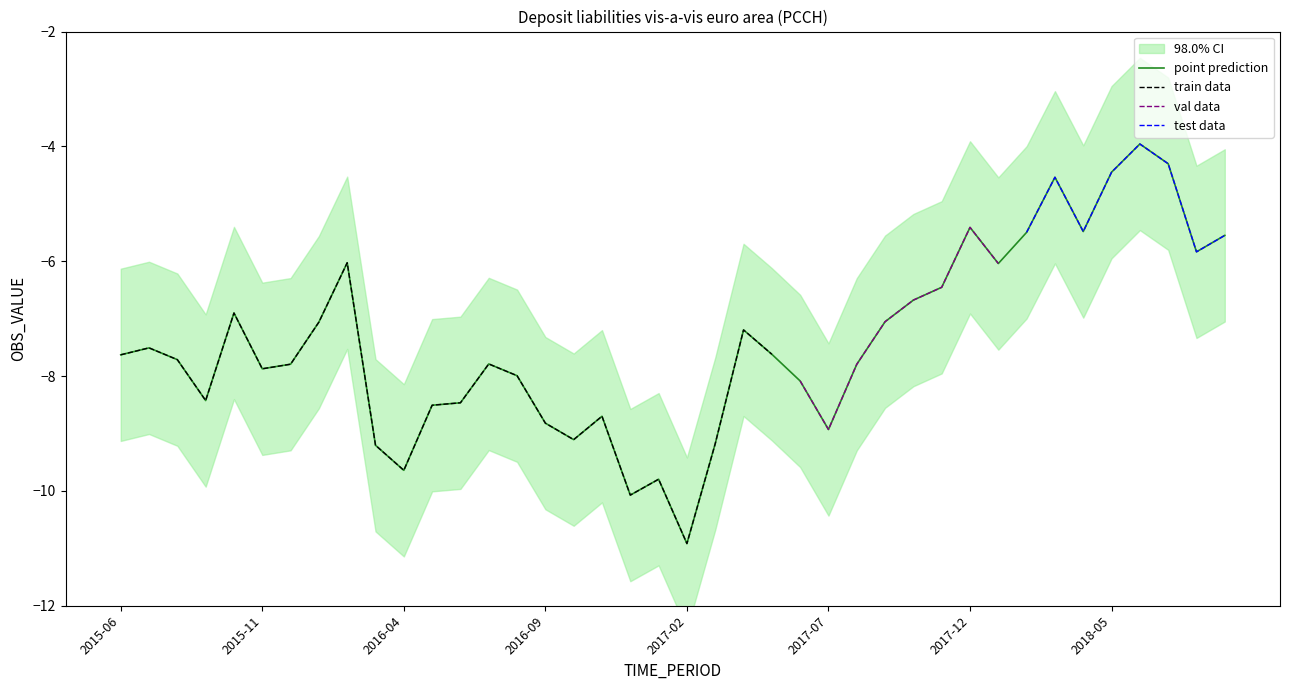

What is the value of the 36th point from the left?

-4.4